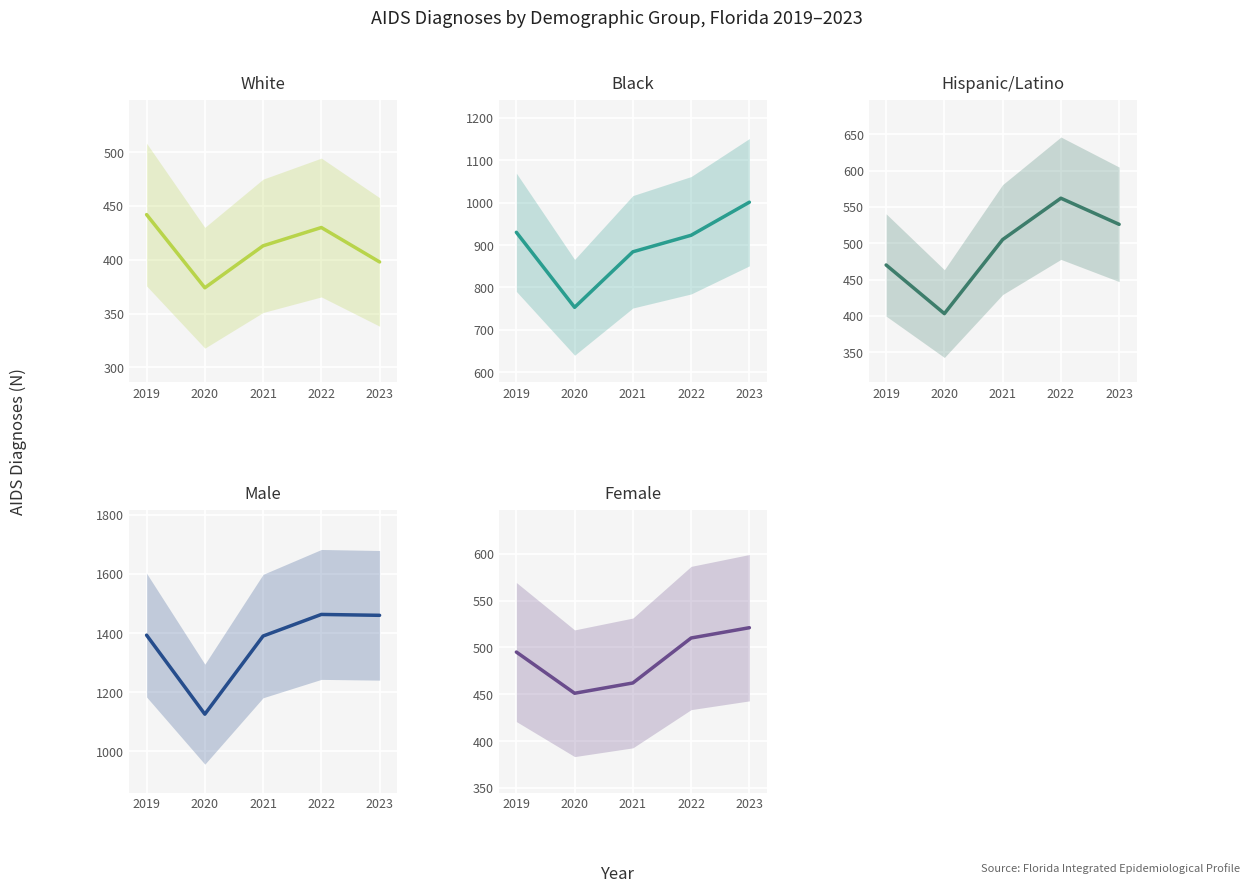

The value of Hispanic/Latino at 2022 is 562. True or false?

True